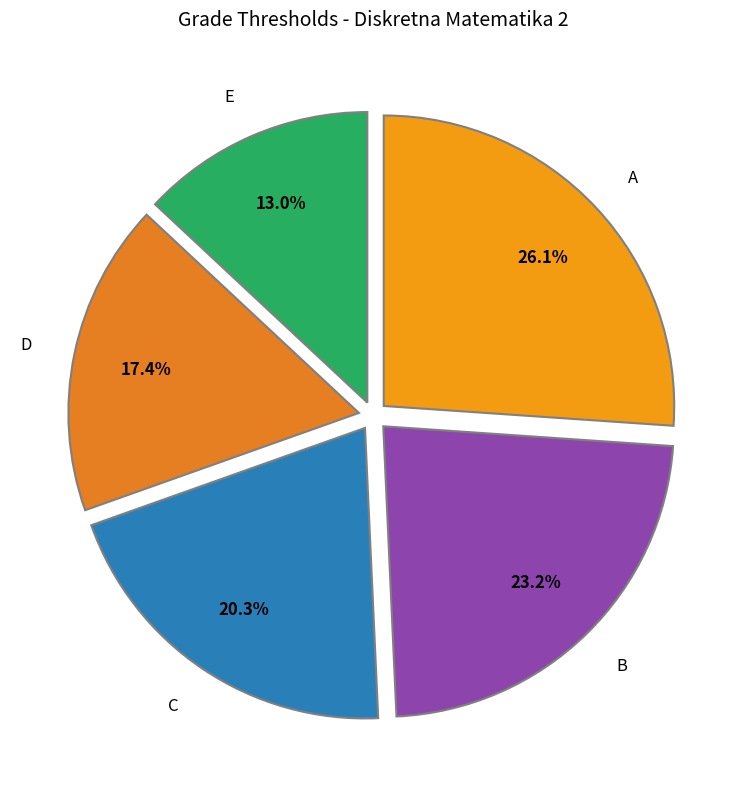

Which has a higher value, B or E?

B